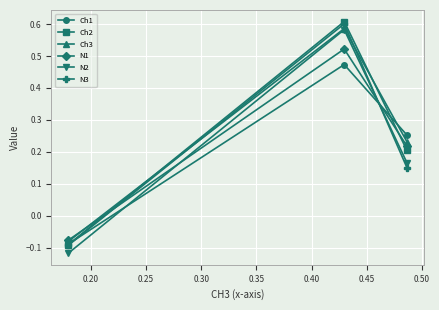

Rank the series by their maximum value, from lowest to highest.

Ch1, N1, N2, Ch3, N3, Ch2